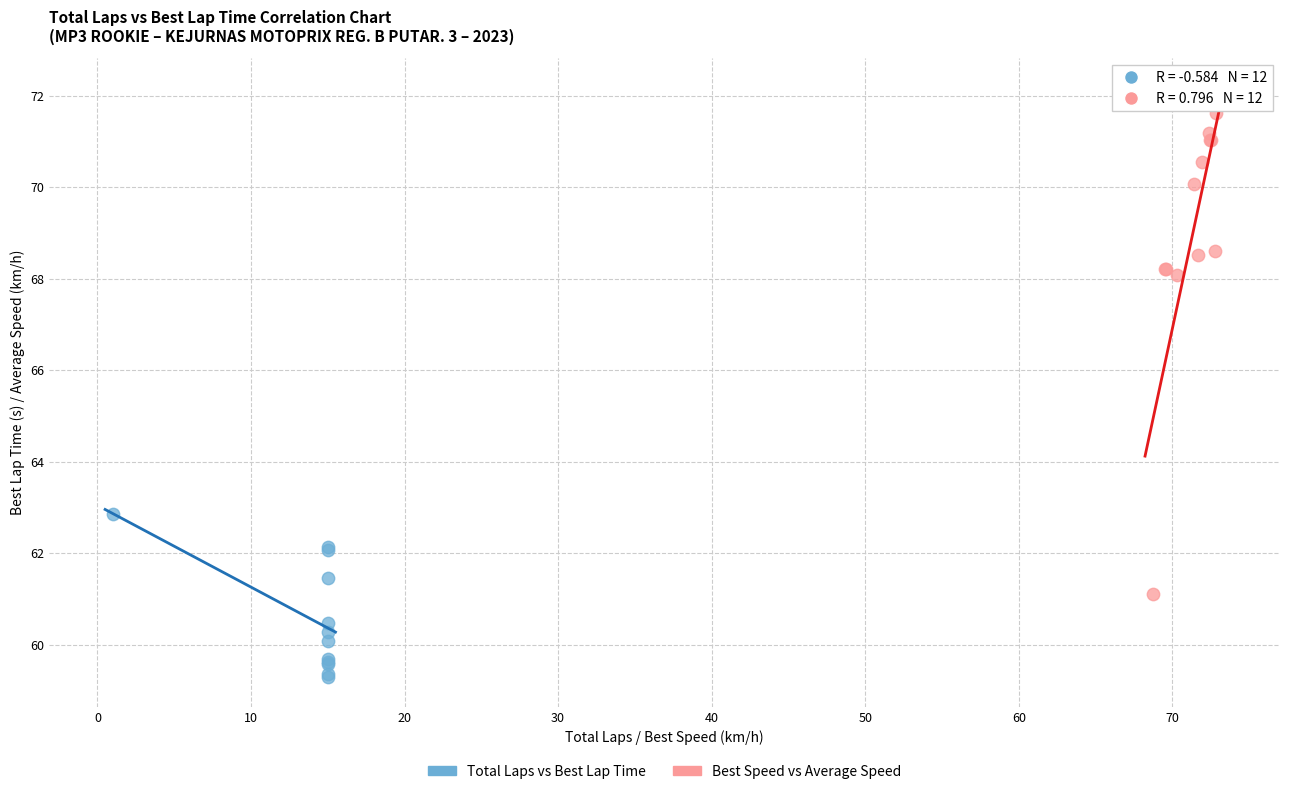

Which series contains the highest Y value?

Best Speed vs Average Speed